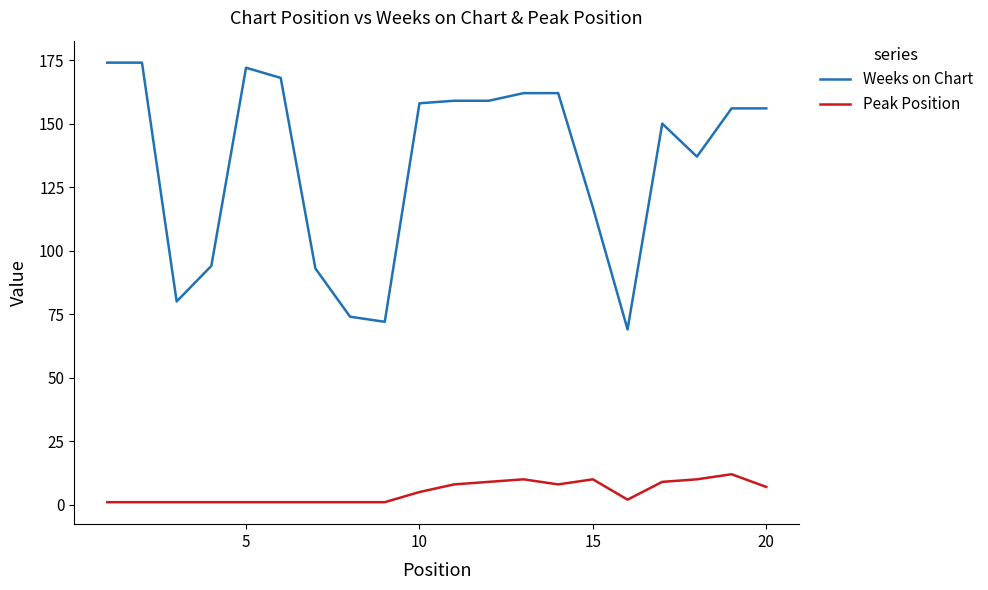

Rank the series by their maximum value, from highest to lowest.

Weeks on Chart, Peak Position